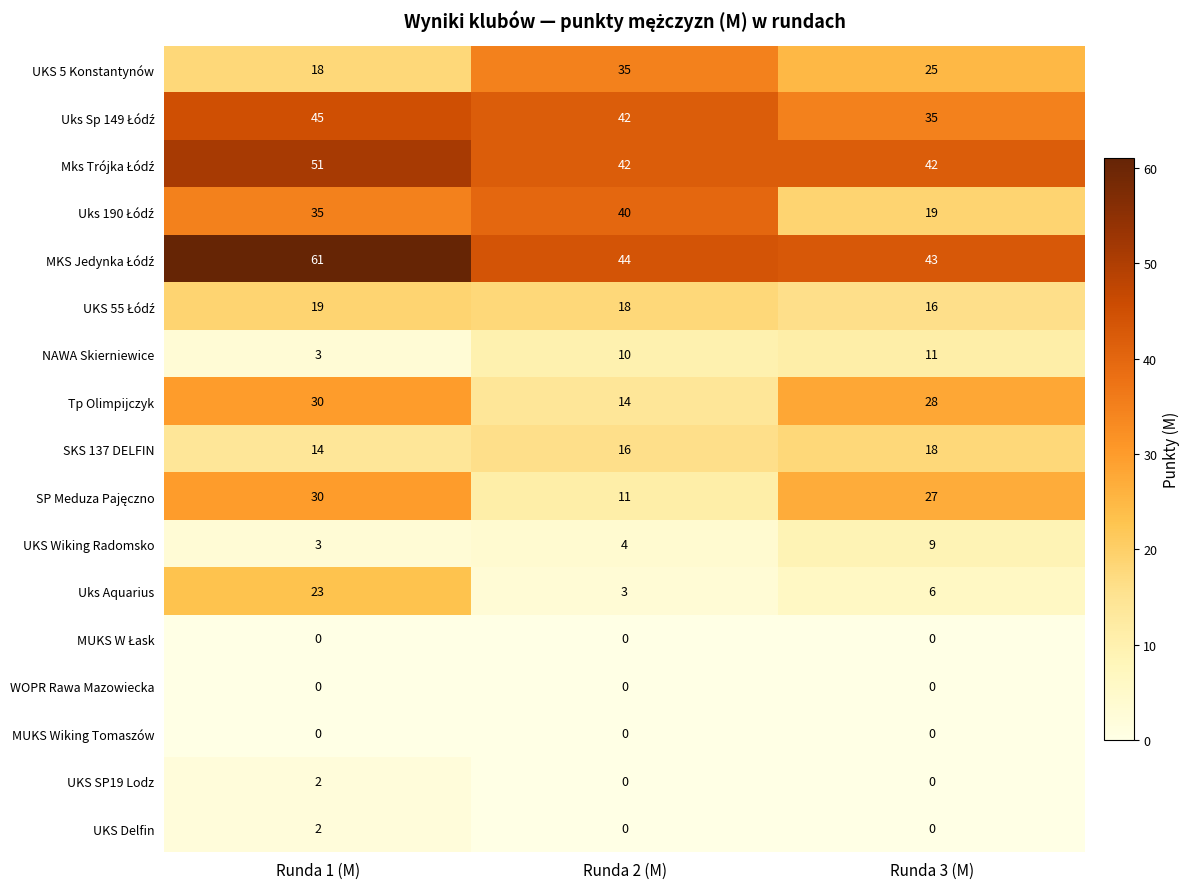

Rank the categories by SKS 137 DELFIN value from highest to lowest.

Runda 3 (M), Runda 2 (M), Runda 1 (M)